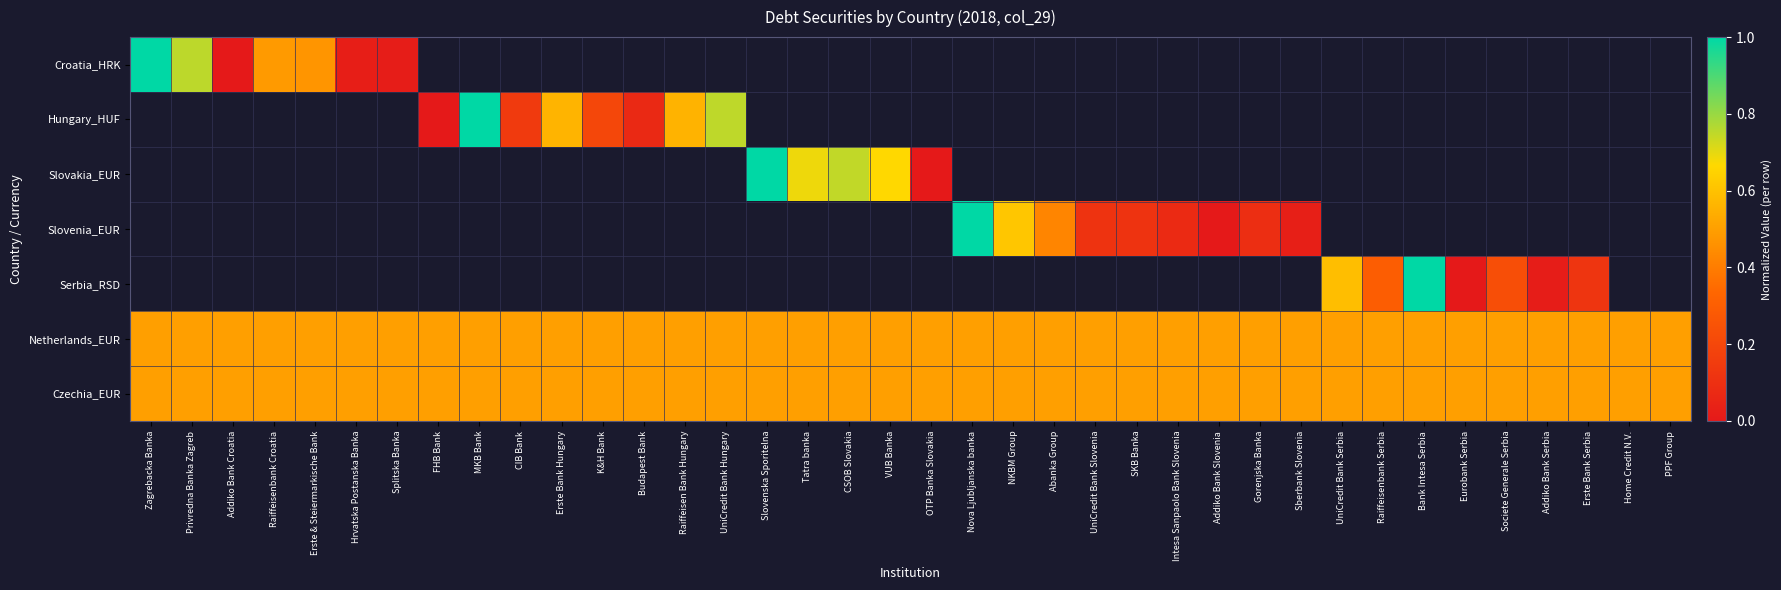

What is the maximum value shown in the chart?

1.0